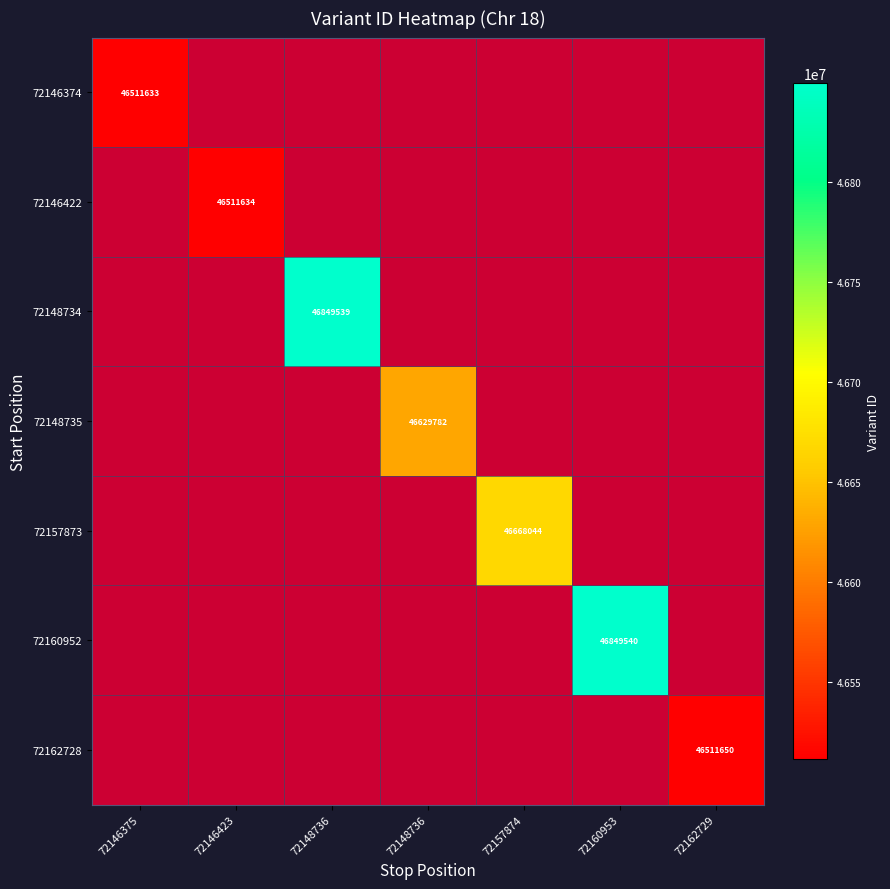

Count the number of categories in the chart.

7